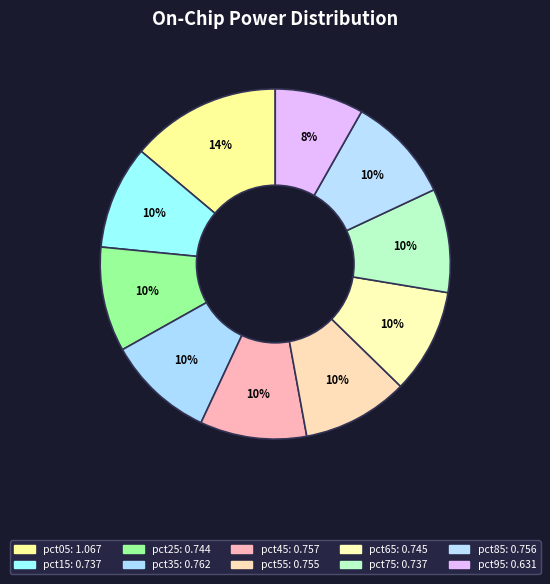

To the nearest percent, what is the difference between the largest and smallest slice percentages?

6%